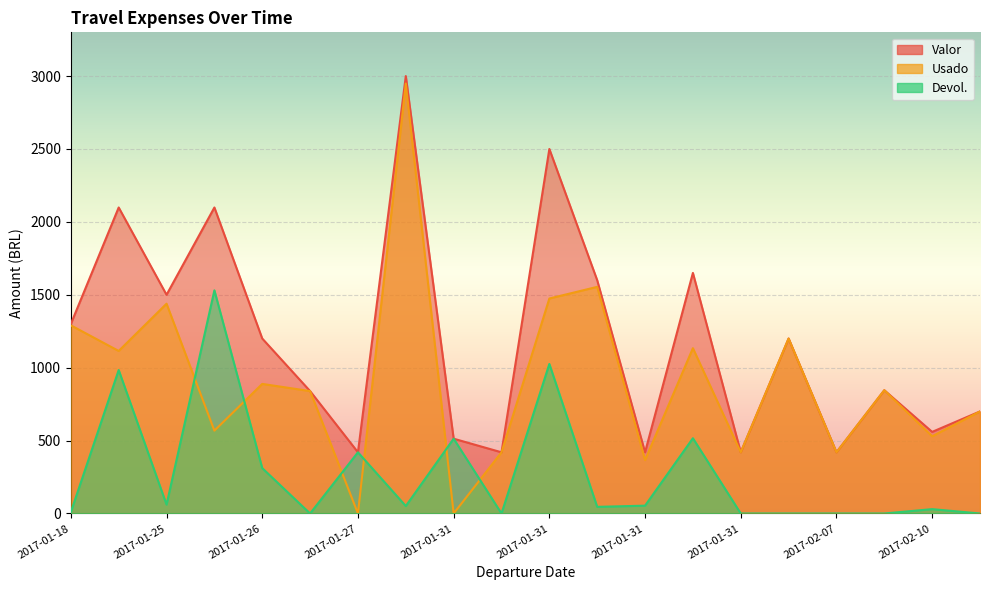

At which label does Usado reach its minimum?

2017-01-31